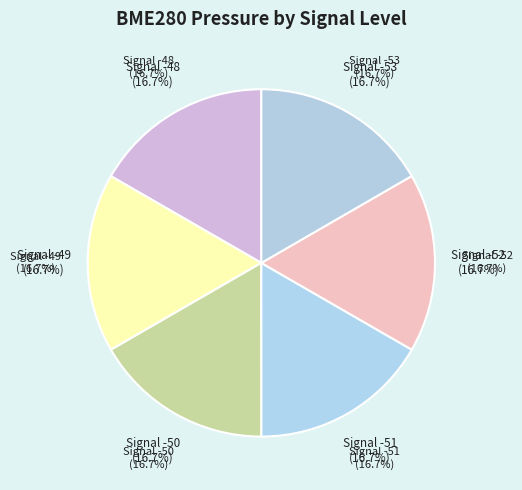

Is Signal -50 the majority of the pie?

No